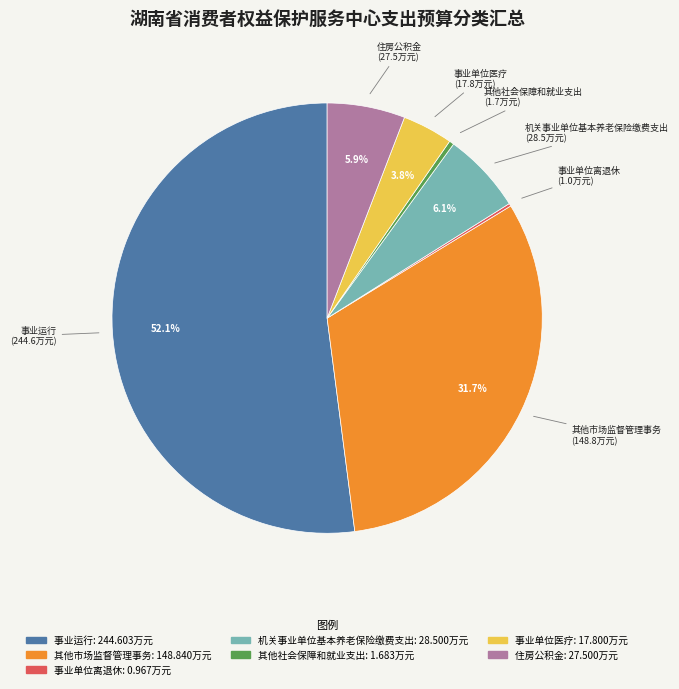

Approximately how many times larger is the value at 其他市场监督管理事务 compared to 事业运行?

0.6